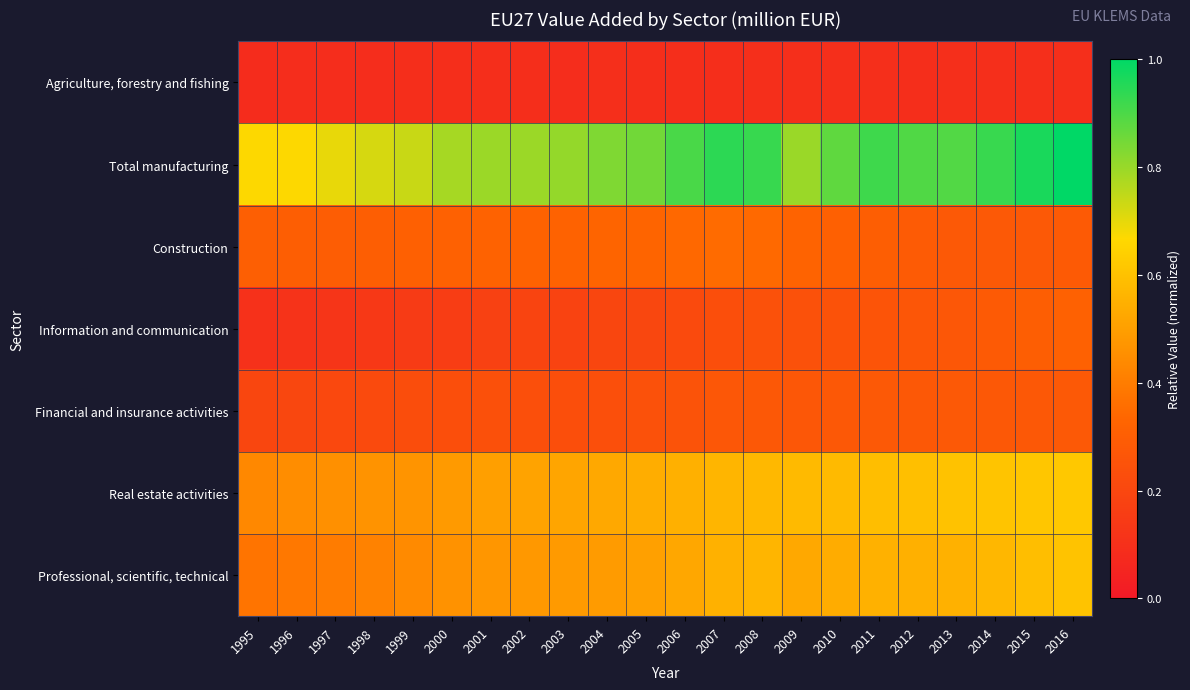

Which category has the highest value across all series?

2016